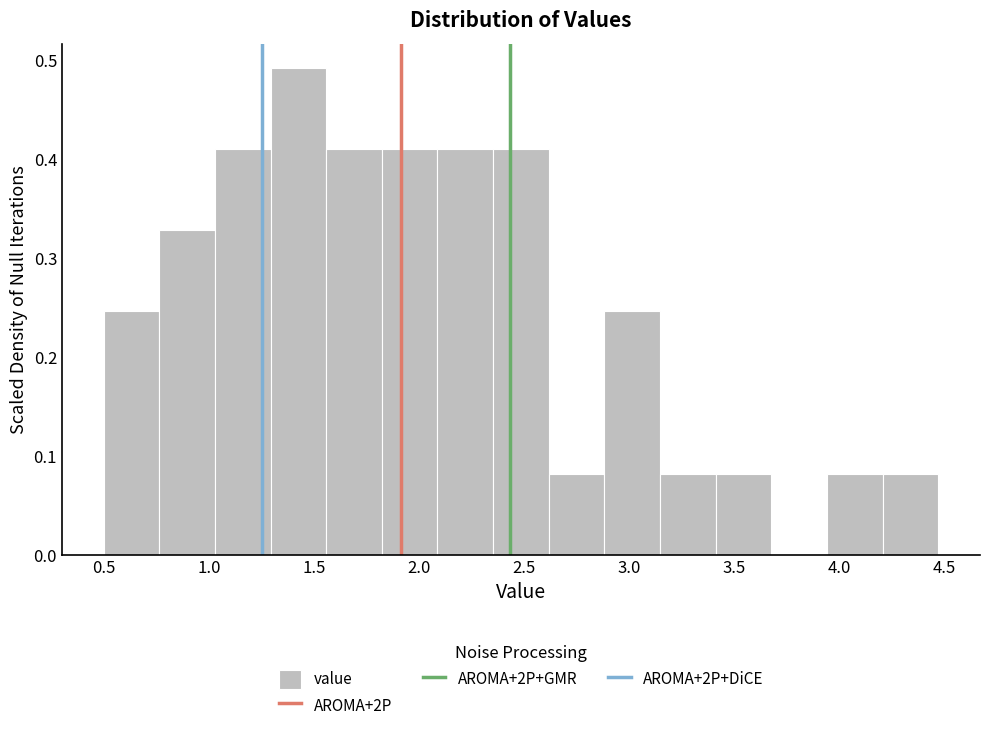

What is the height of the bar covering 2.90 to 3.15 on the x-axis? Neither the bar edges nor the heights are printed on the chart, so give them approximately, as read against the axes.

0.25